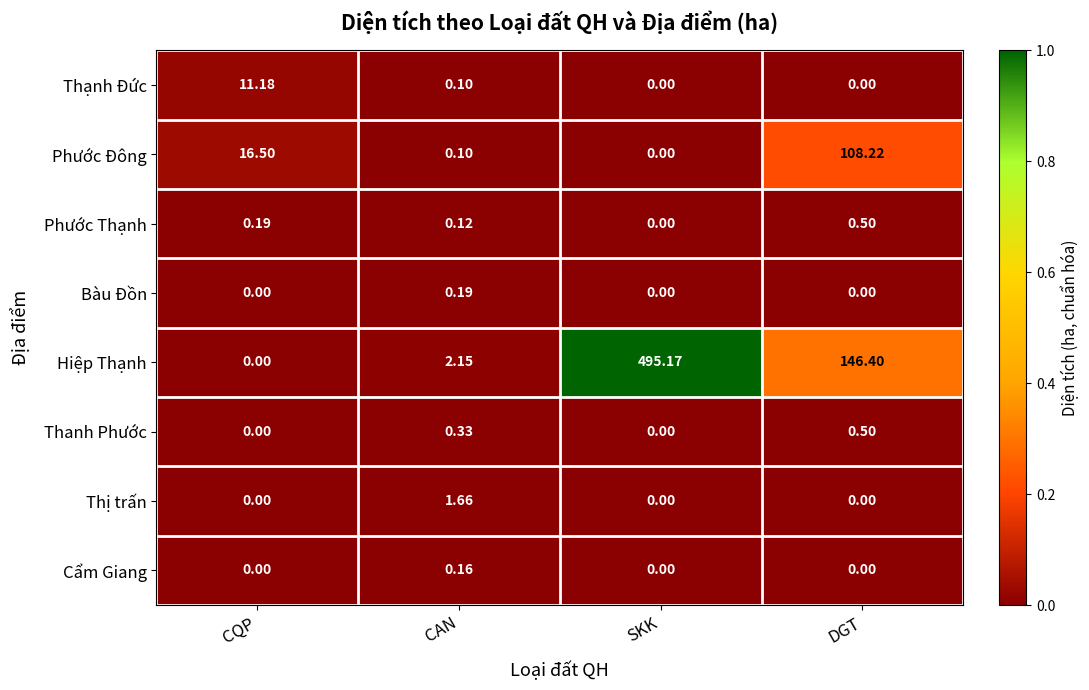

Rank the categories by Hiệp Thạnh value from lowest to highest.

CQP, CAN, DGT, SKK